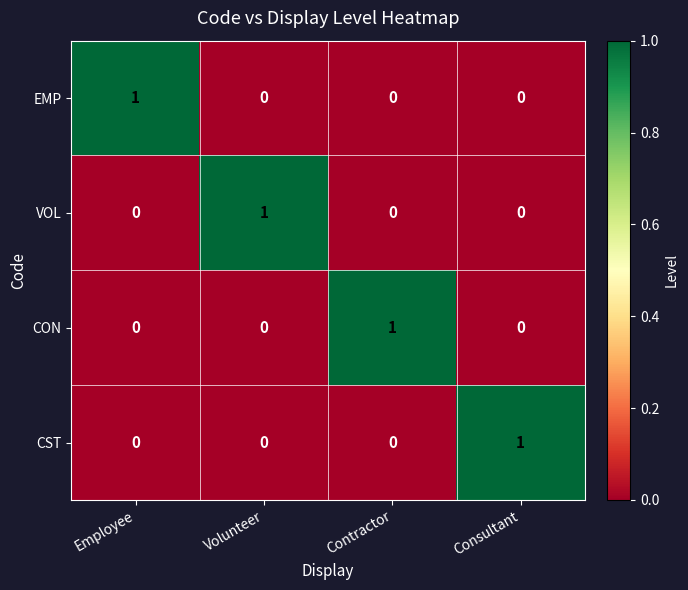

The EMP series shows -1 at Contractor. True or false?

False